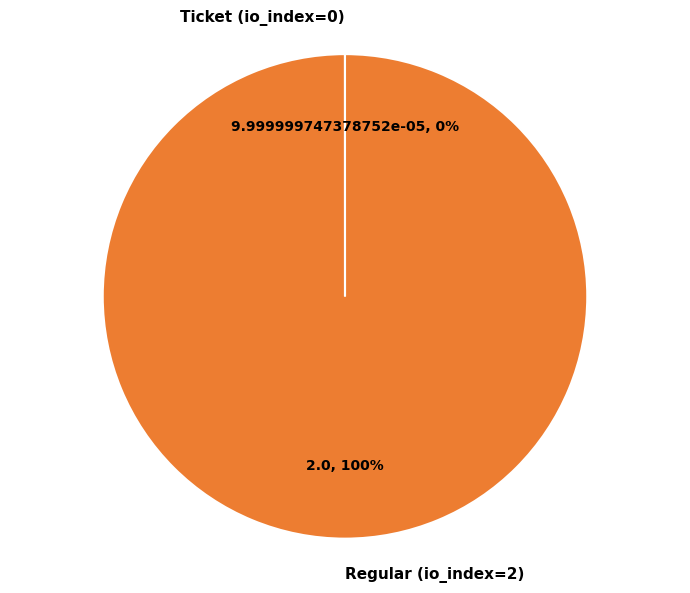

Which slice is the largest?

Regular (io_index=2)